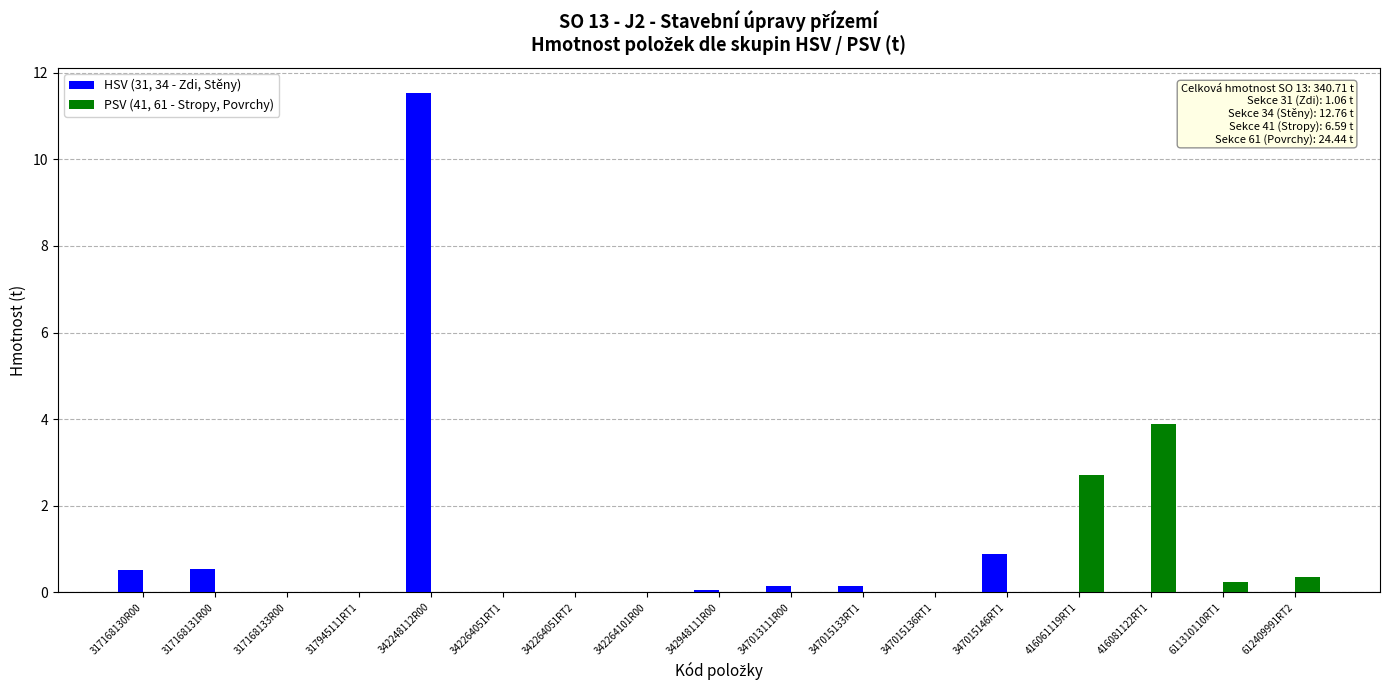

How many categories are shown in the chart?

17